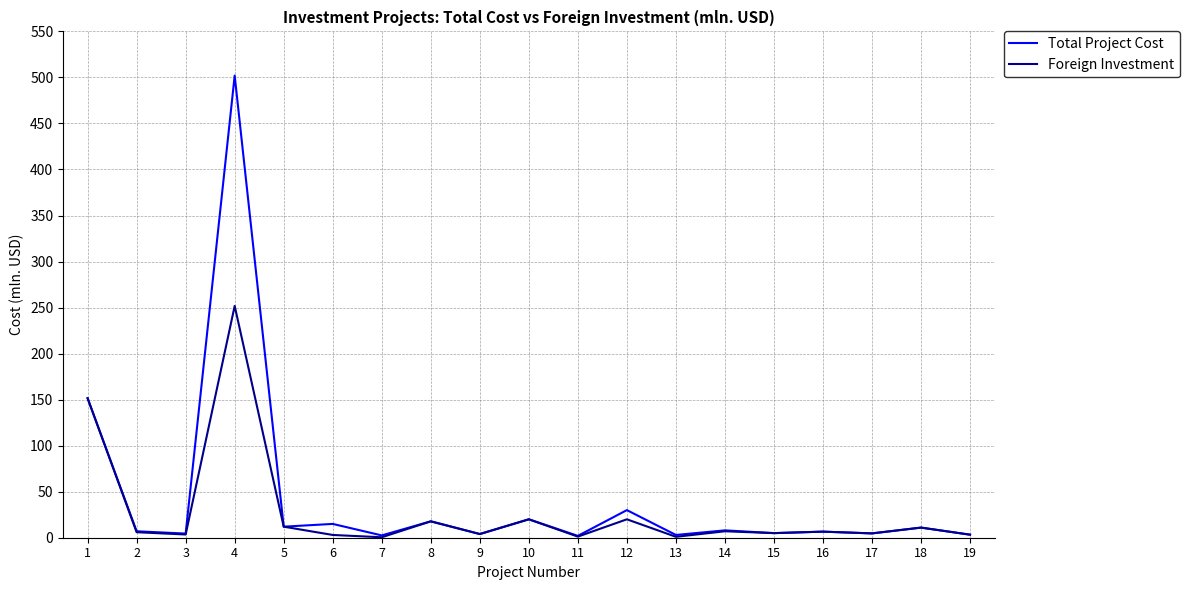

List the series in order of their overall mean, lowest first.

Foreign Investment, Total Project Cost